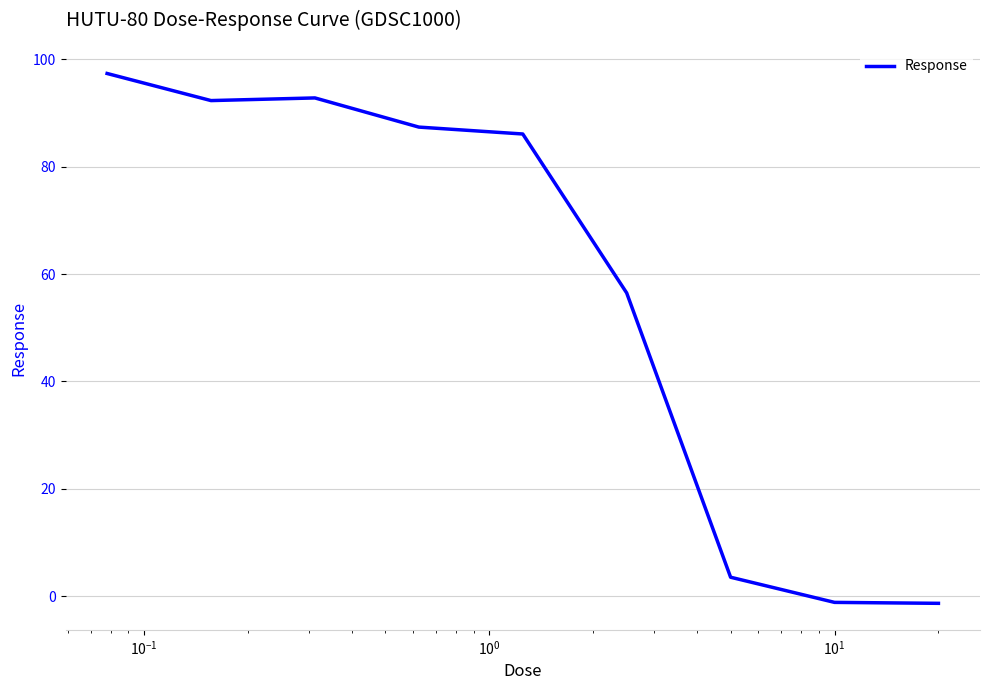

What is the maximum value shown in the chart?

97.4